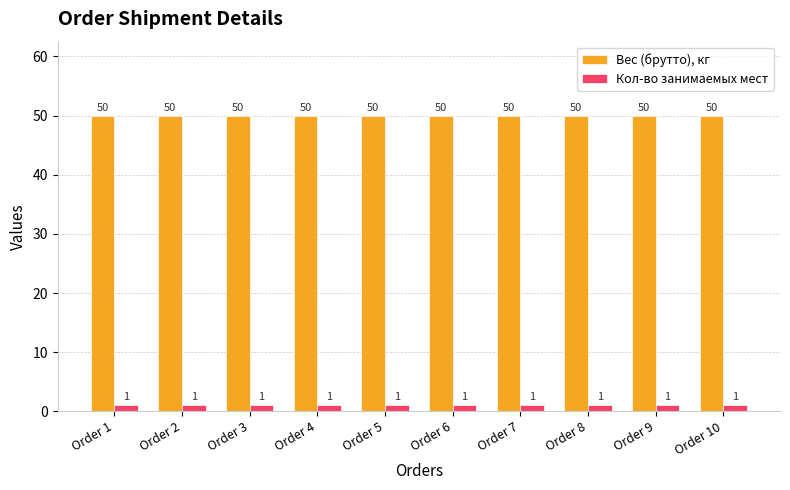

True or false: Вес (брутто), кг has a value of 32 at Order 3.

False